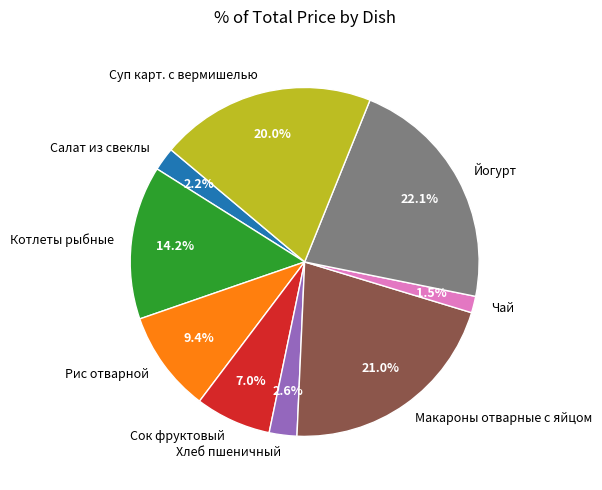

Count the number of slices in the pie.

9